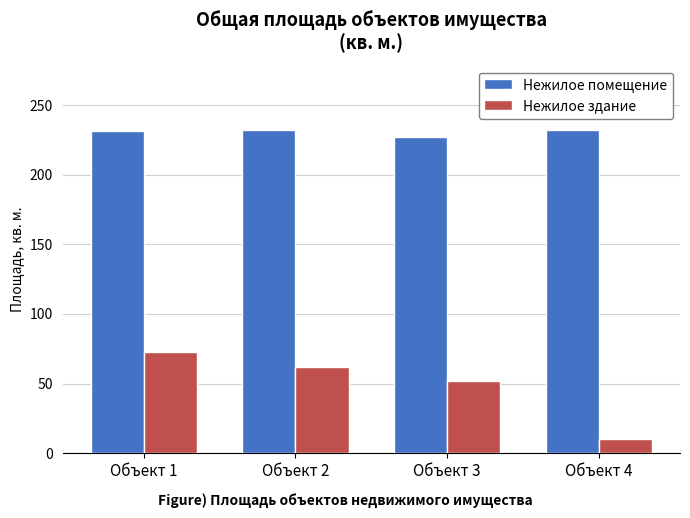

Rank the categories by Нежилое здание value from highest to lowest.

Объект 1, Объект 2, Объект 3, Объект 4